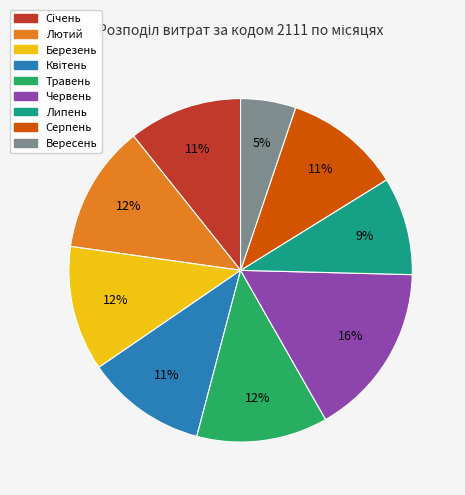

Is it true that Березень is 4% of the pie?

False